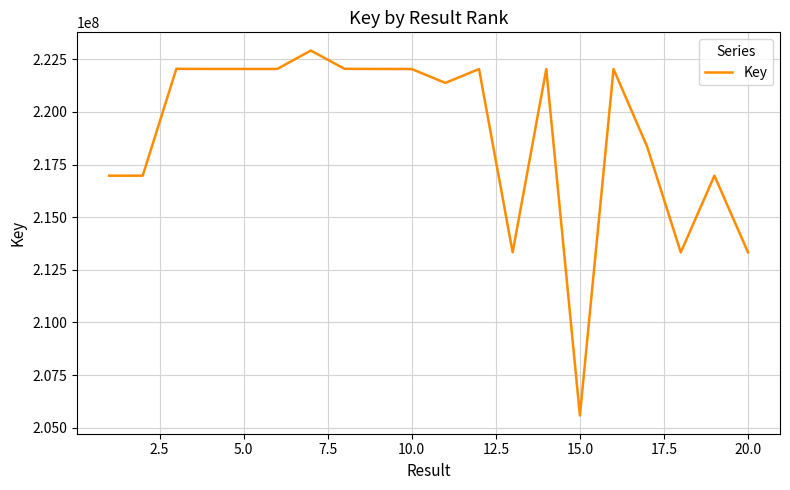

What is the greatest value displayed?

222910140